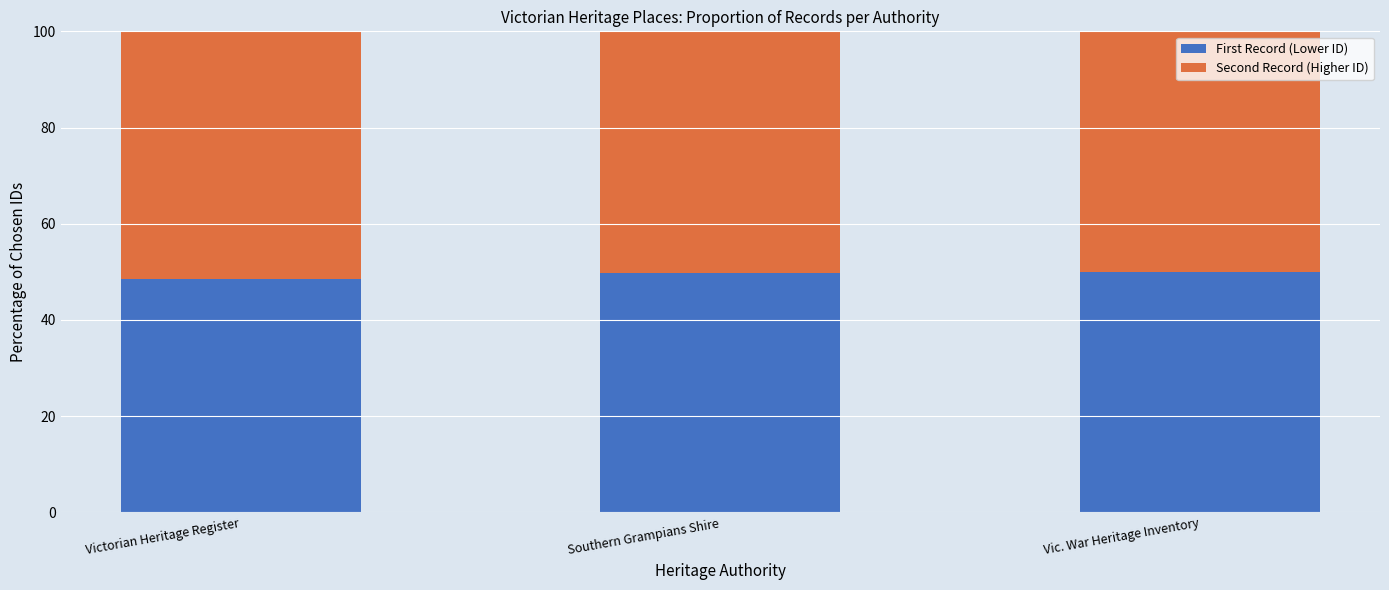

What value does the First Record (Lower ID) series have at Vic. War Heritage Inventory?

50.0